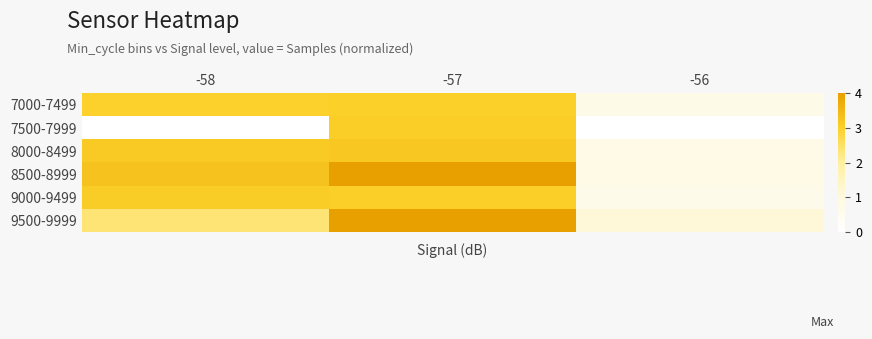

Reading left to right, list all the values displayed in this chart.

7000-7499: -58=0.7	-57=0.8	-56=0.2
7500-7999: -58=0.0	-57=0.8	-56=0.0
8000-8499: -58=0.8	-57=0.8	-56=0.2
8500-8999: -58=0.8	-57=1.0	-56=0.2
9000-9499: -58=0.8	-57=0.8	-56=0.2
9500-9999: -58=0.6	-57=1.0	-56=0.3